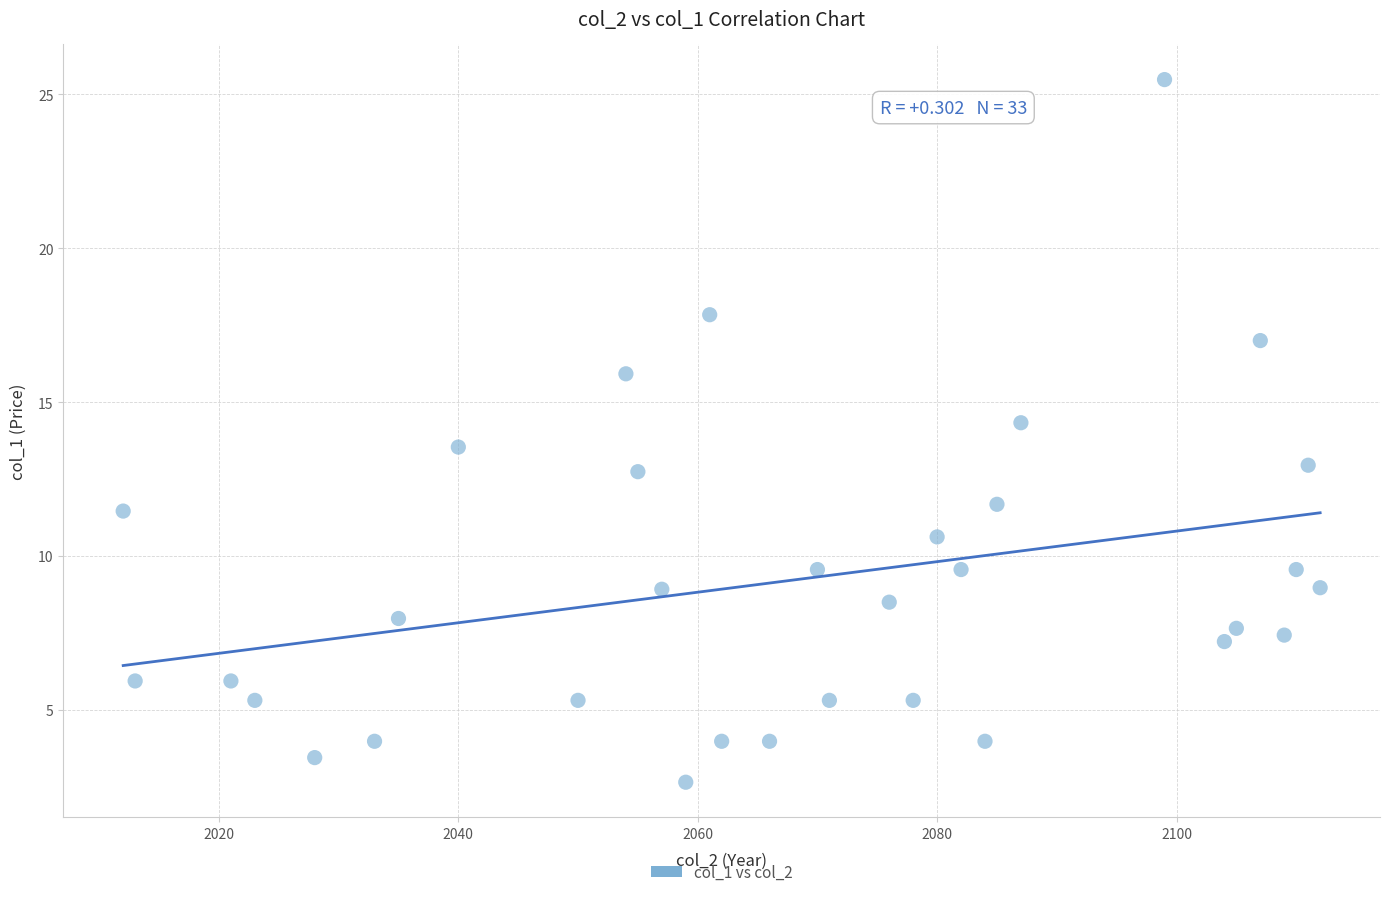

What is the range of X values (max minus min)?

100.0